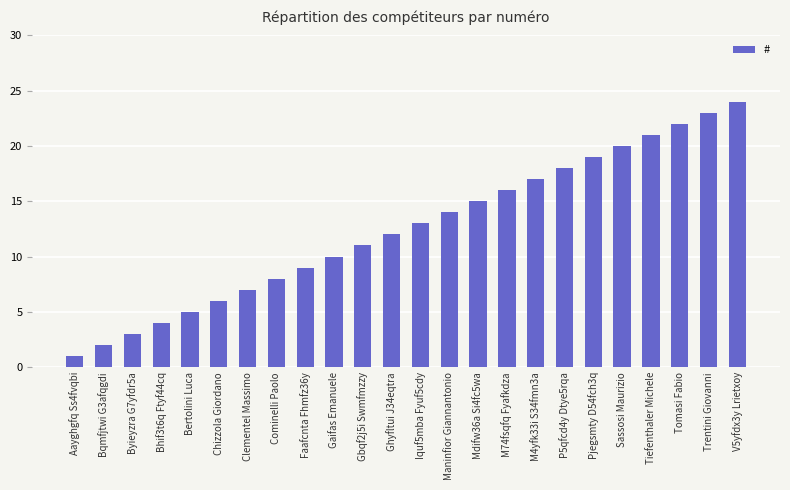

What is the greatest value displayed?

24